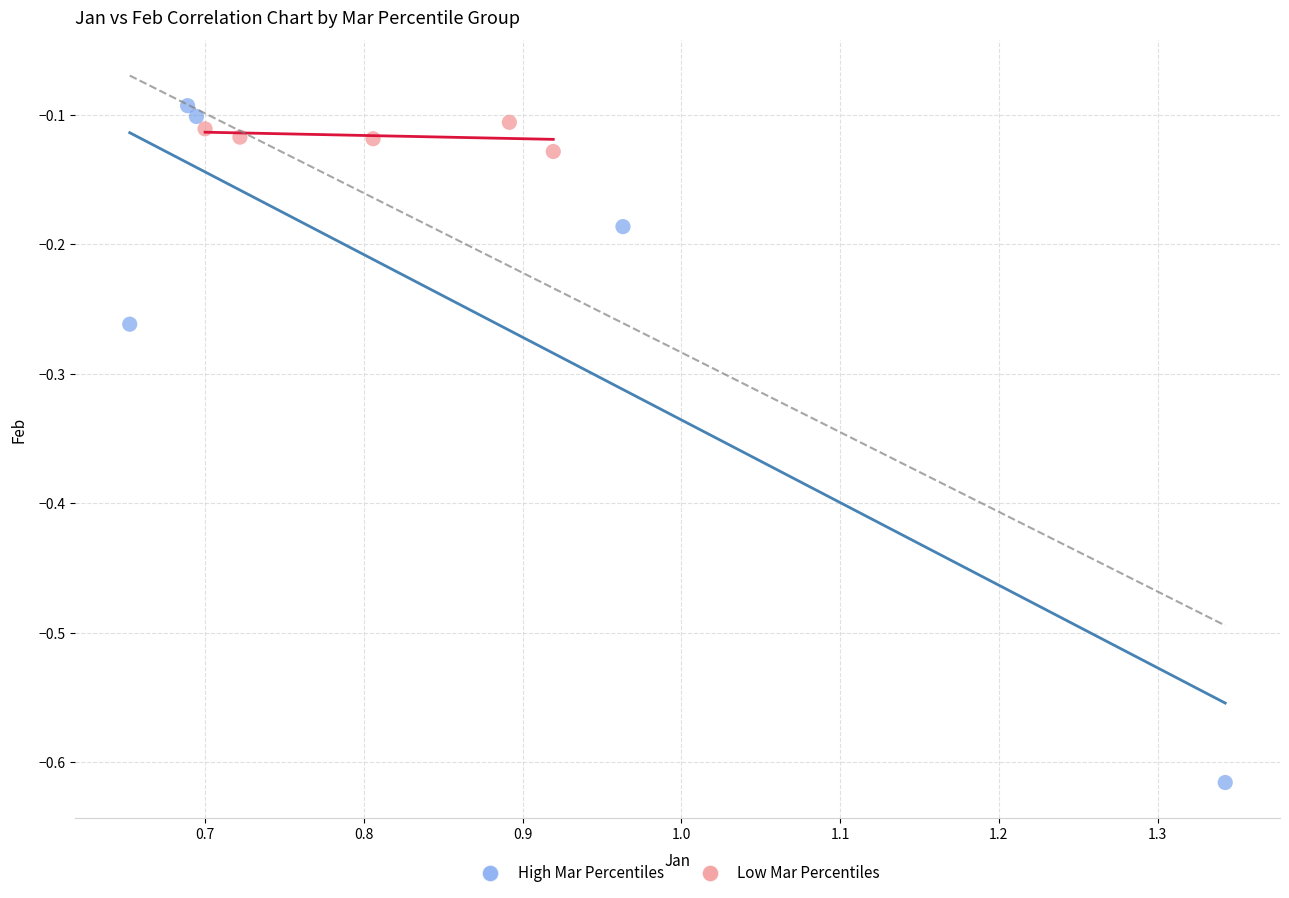

Which series contains the highest Y value?

High Mar Percentiles